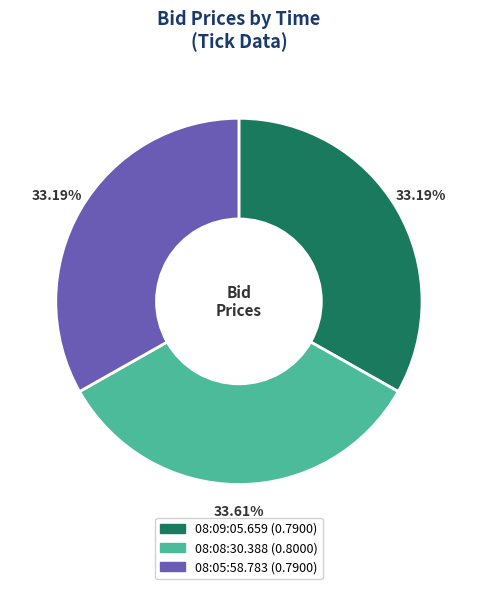

To the nearest percent, what is the average slice percentage?

33%